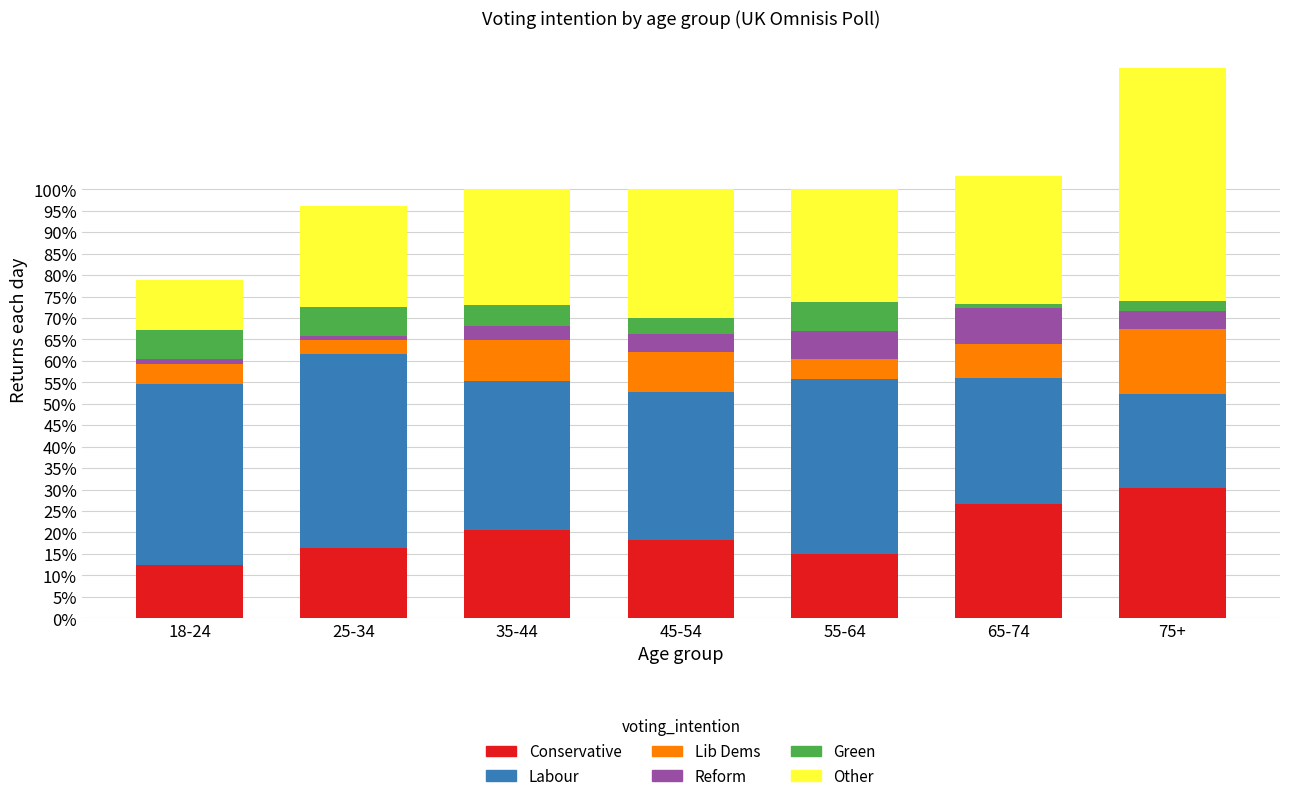

What are all the series names shown in the legend?

Conservative, Labour, Lib Dems, Reform, Green, Other